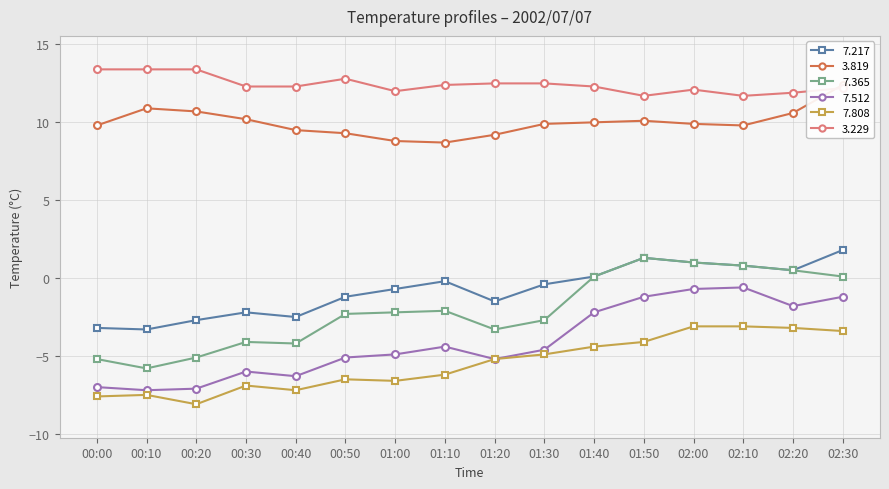

Which series has the largest total across all categories?

  3.229